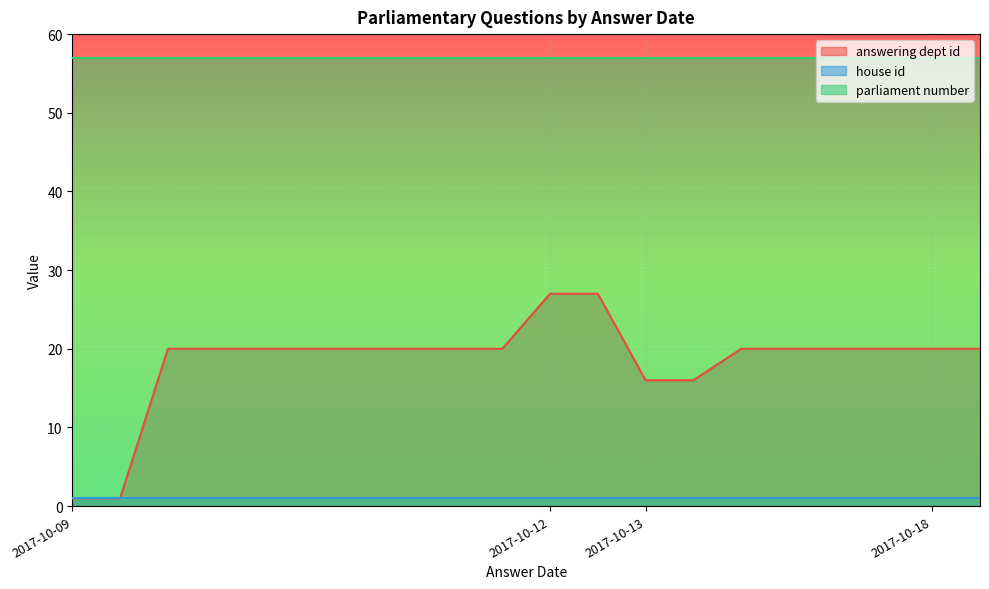

Rank the series at 2017-10-09 from lowest to highest value.

answering dept id, house id, parliament number